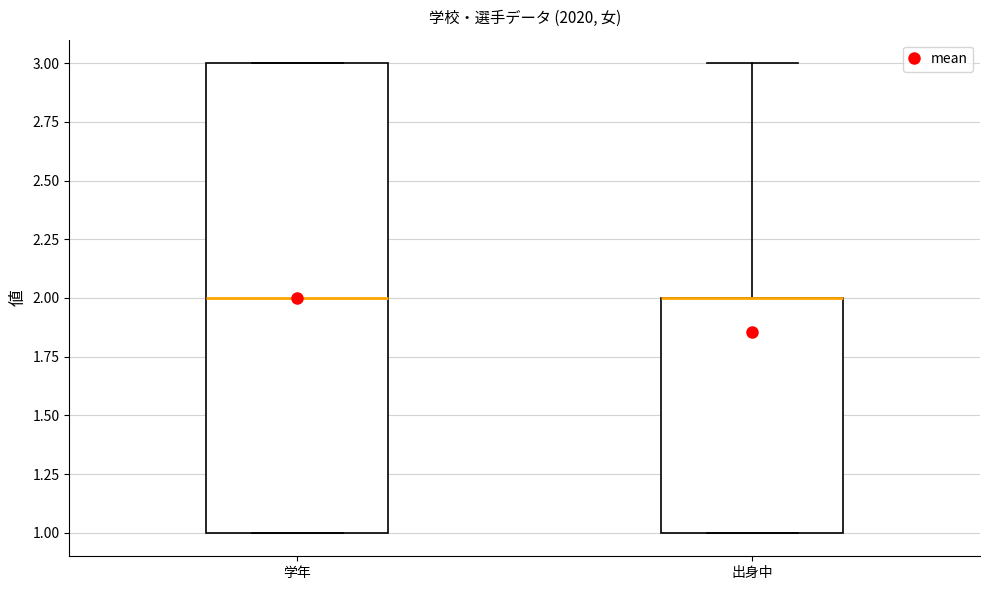

Comparing the boxes themselves (not the whiskers), which one is the tallest?

学年